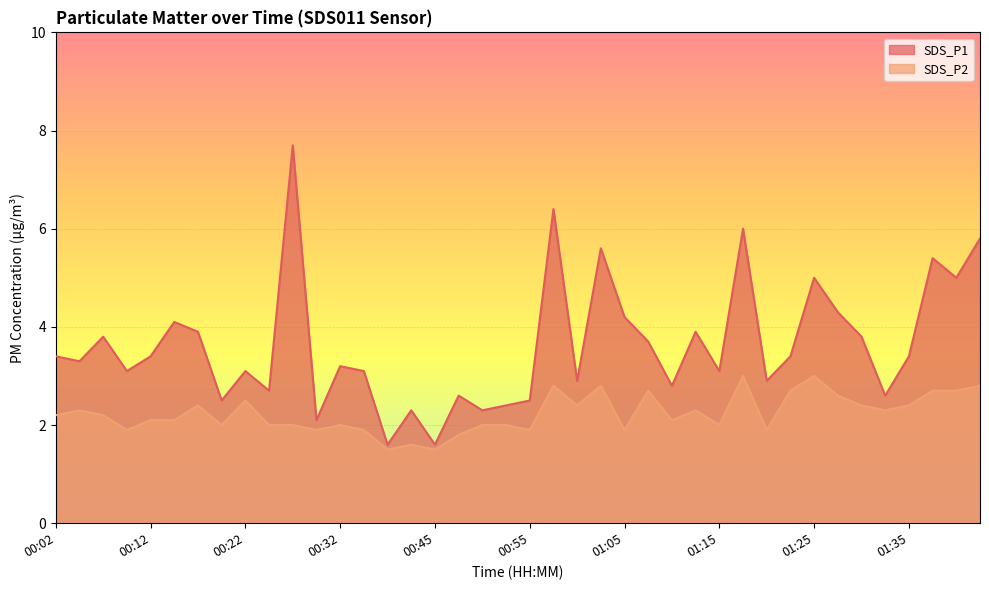

True or false: SDS_P1 has a value of 3.9 at 01:13.

True